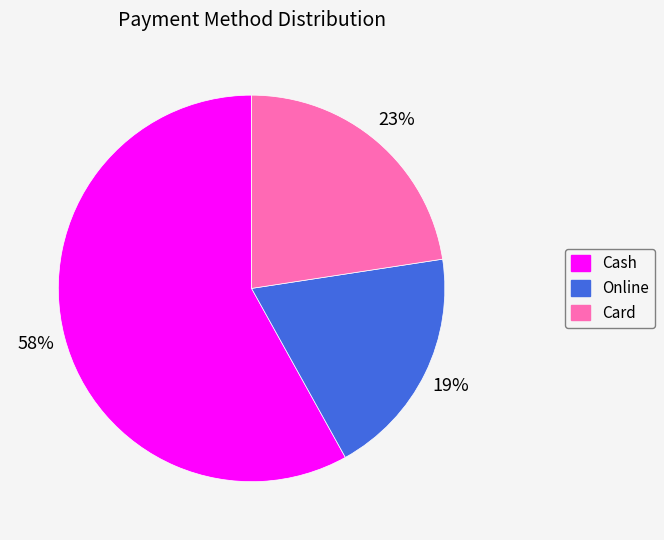

Approximately how many times larger is the value at Card compared to Online?

1.2